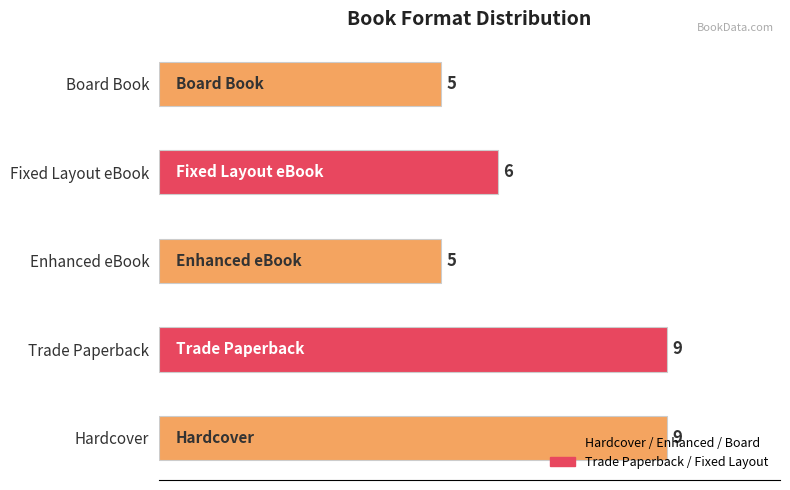

Count the values in the range 5 to 9.

5